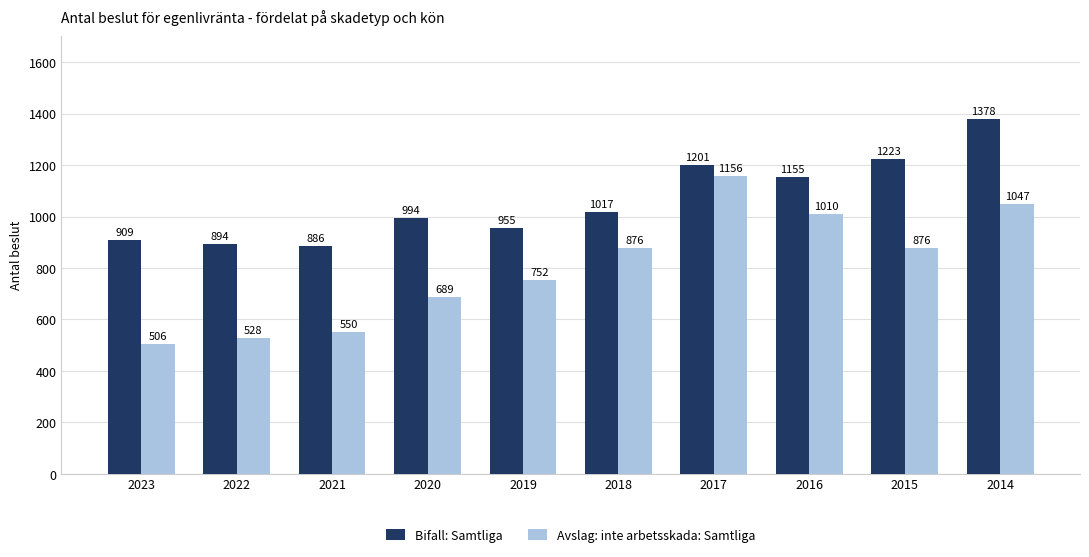

What are all the series names shown in the legend?

Bifall: Samtliga, Avslag: inte arbetsskada: Samtliga